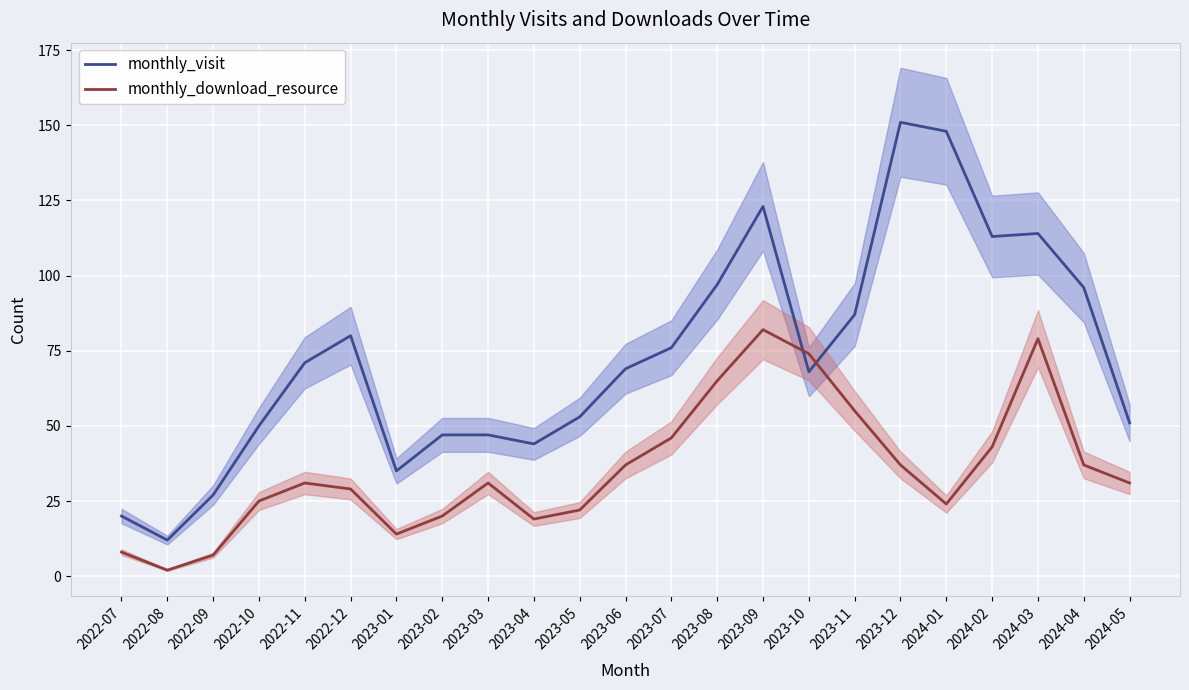

What is the difference between the monthly_visit values at 2023-11 and 2023-10?

19